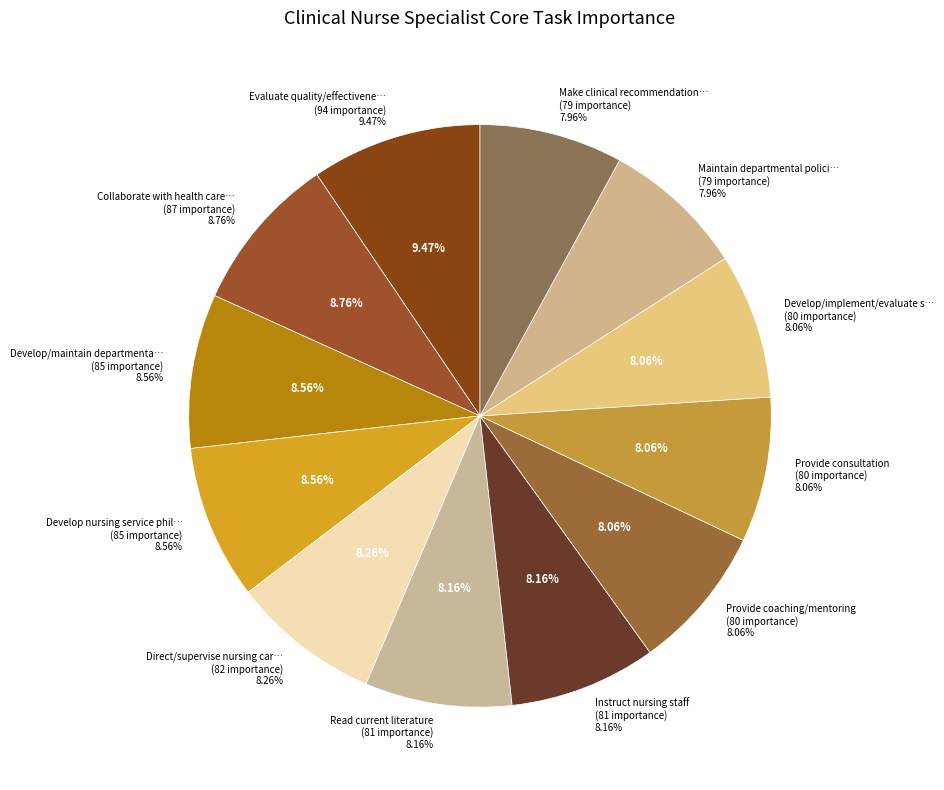

How much of the chart is everything except Provide consultation?

91.9%